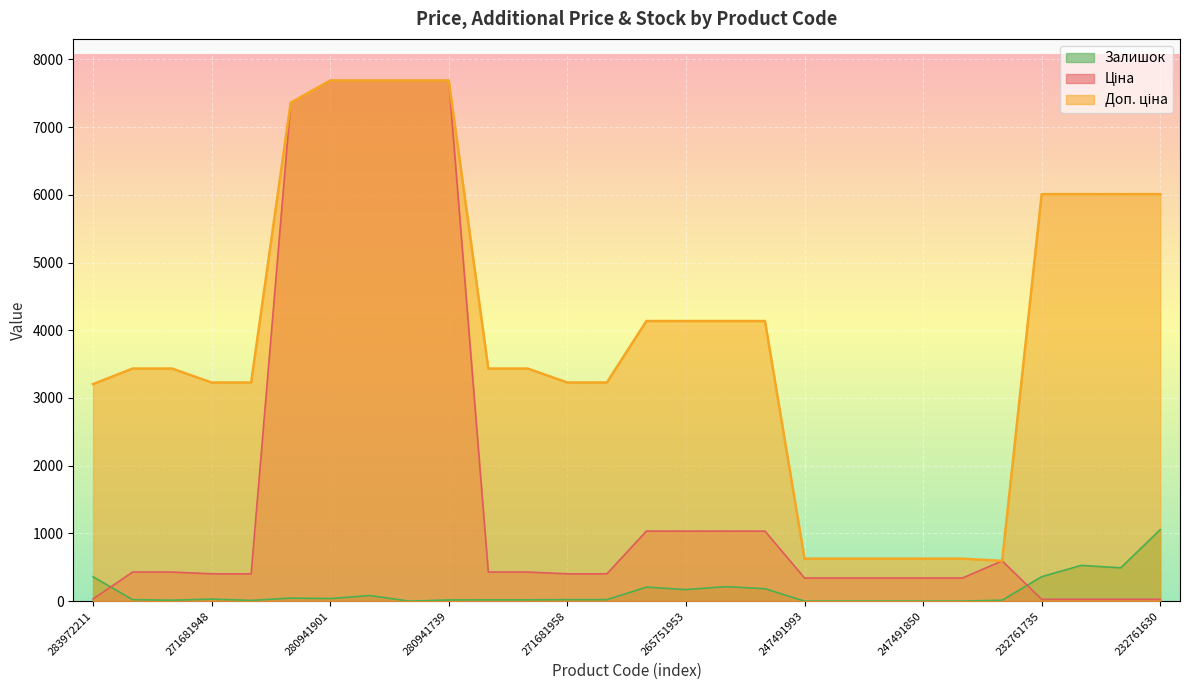

True or false: Залишок has more than 0 points higher than both neighbors.

True